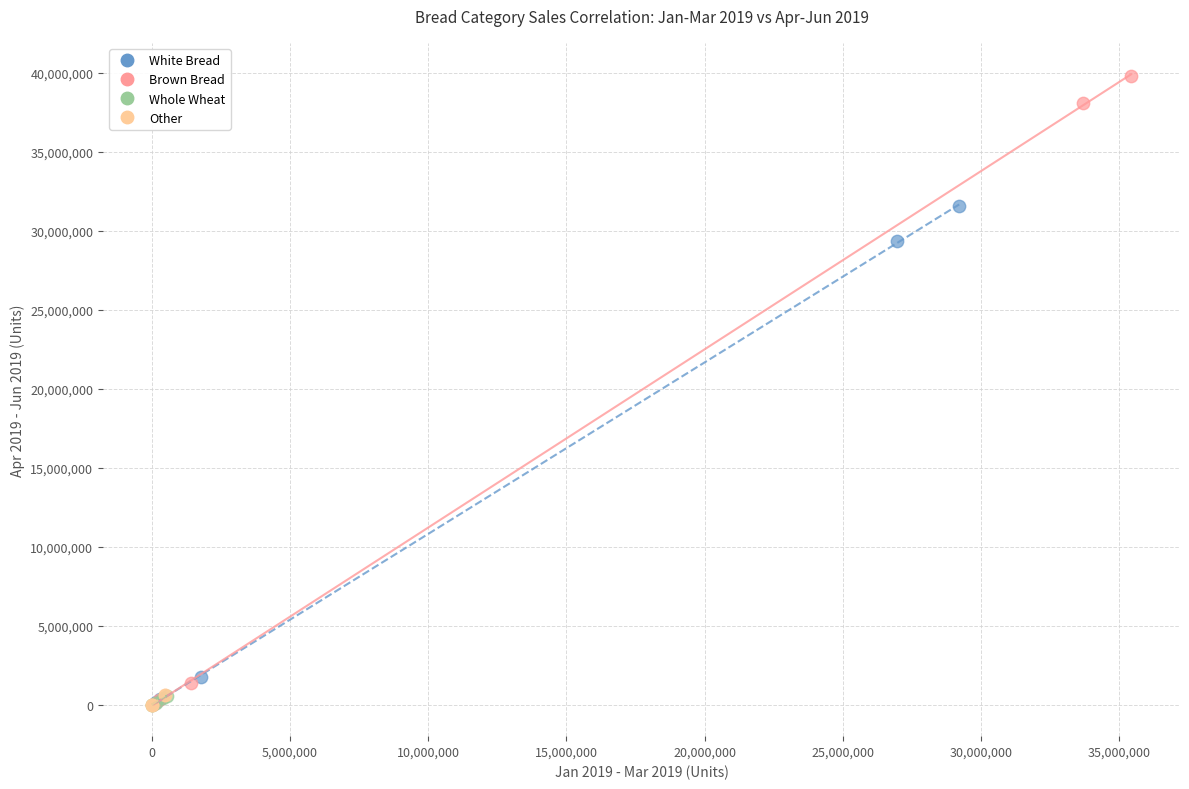

Which series reaches the maximum Y coordinate?

Brown Bread